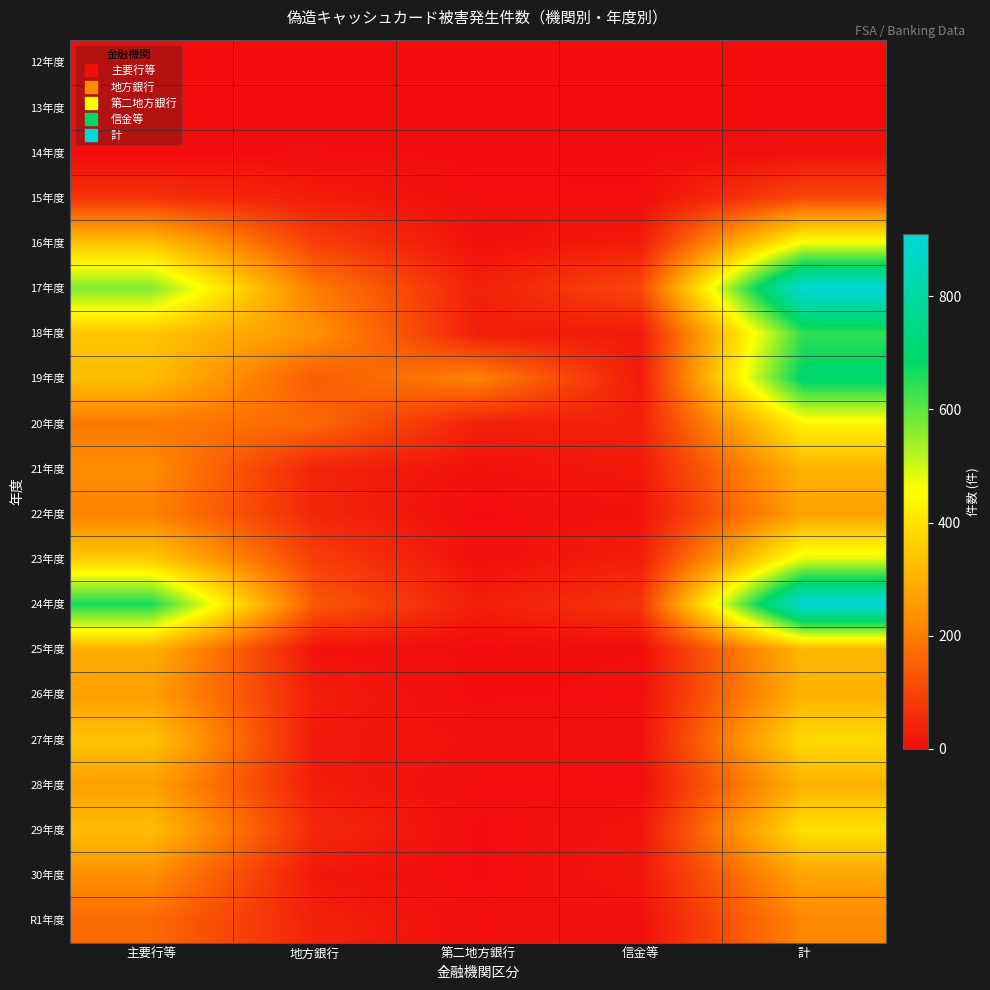

What is the difference between the highest and lowest values at 主要行等?

663